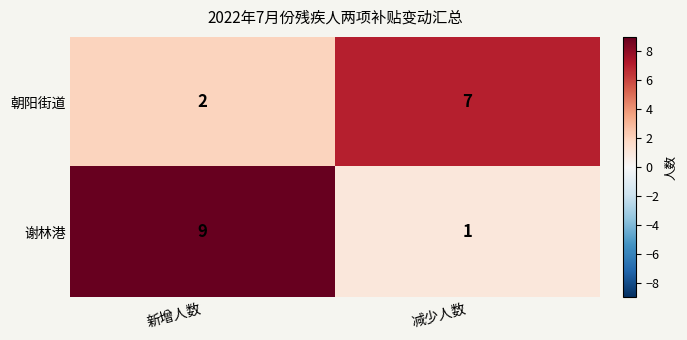

How many data points does each series have?

2